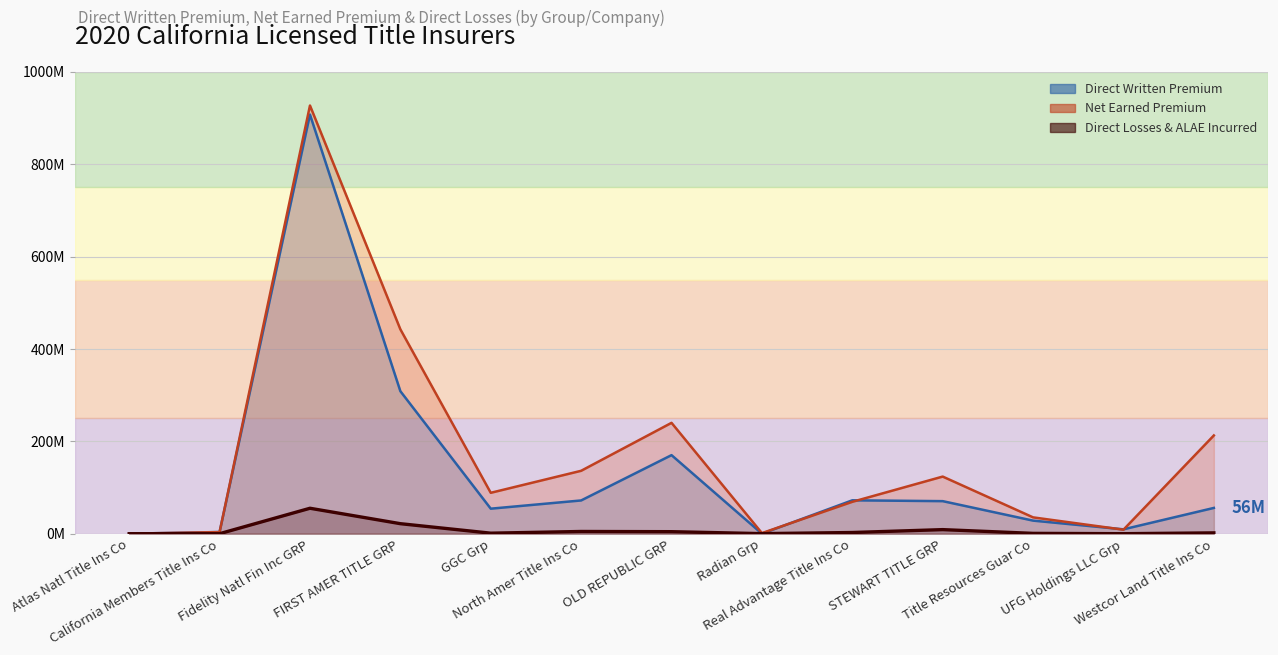

The Net Earned Premium series shows 8670280 at UFG Holdings LLC Grp. True or false?

True